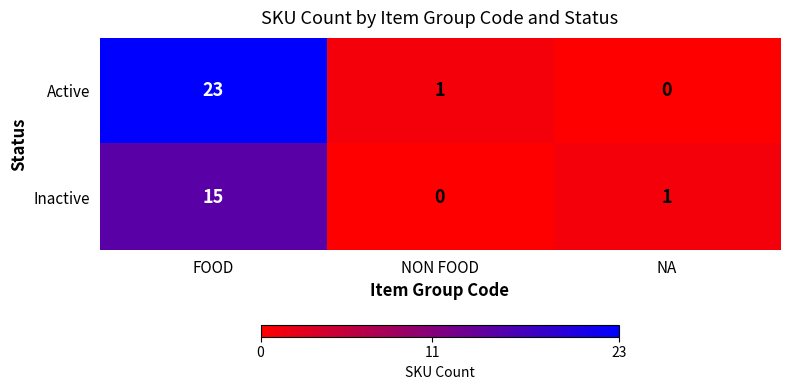

What is the difference between the maximum and minimum values in the Inactive series?

15